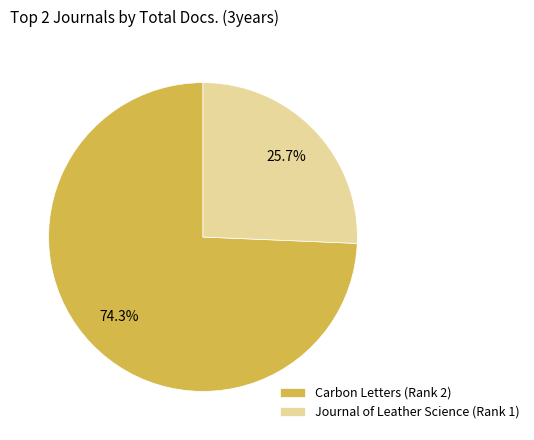

To the nearest percent, what portion does Journal of Leather Science (Rank 1) represent?

26%